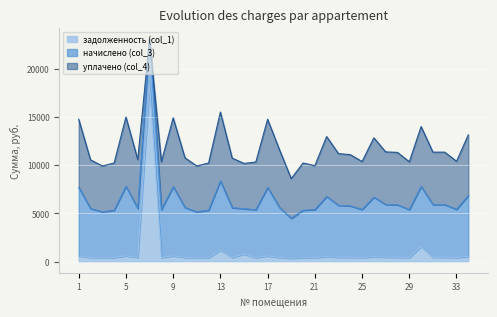

Which series ends up on top after the final intersection of начислено (col_3) and уплачено (col_4)?

начислено (col_3)